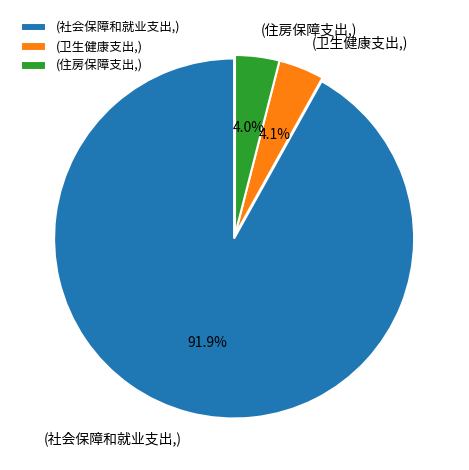

What is the largest slice in the pie chart?

(社会保障和就业支出,)